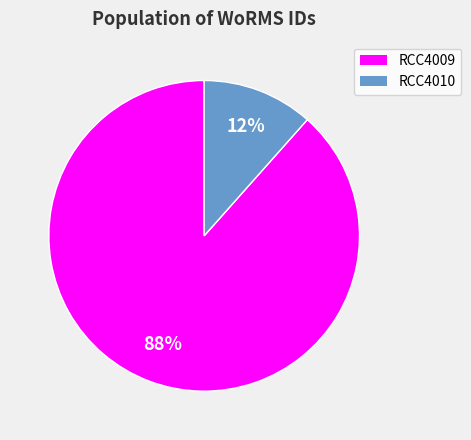

Combined, do RCC4009 and RCC4010 account for over 50%?

Yes